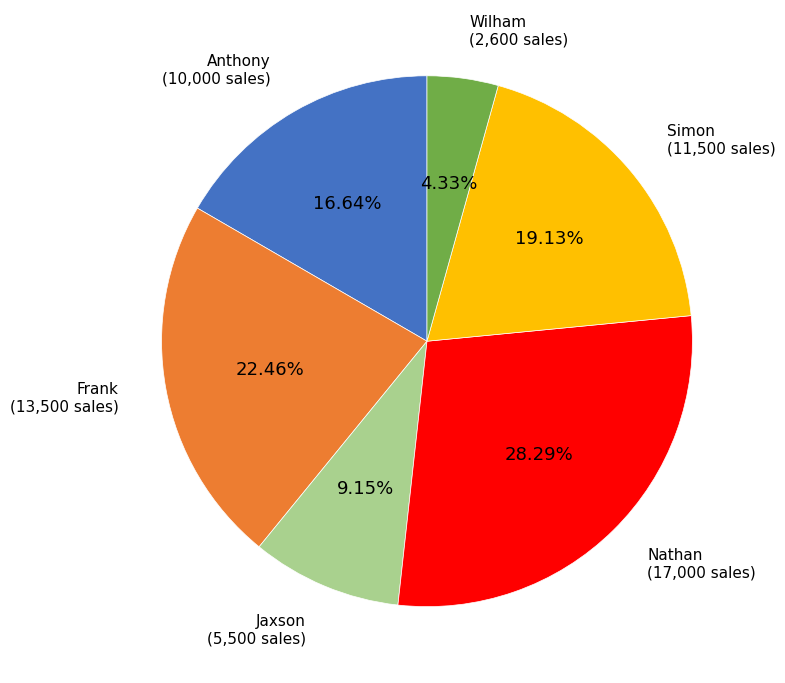

To the nearest percent, what portion does Simon represent?

19%